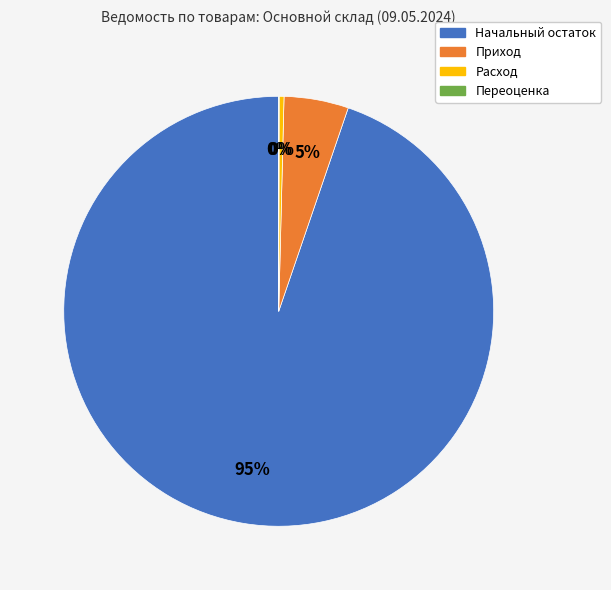

Does Начальный остаток represent more than half of the total?

Yes